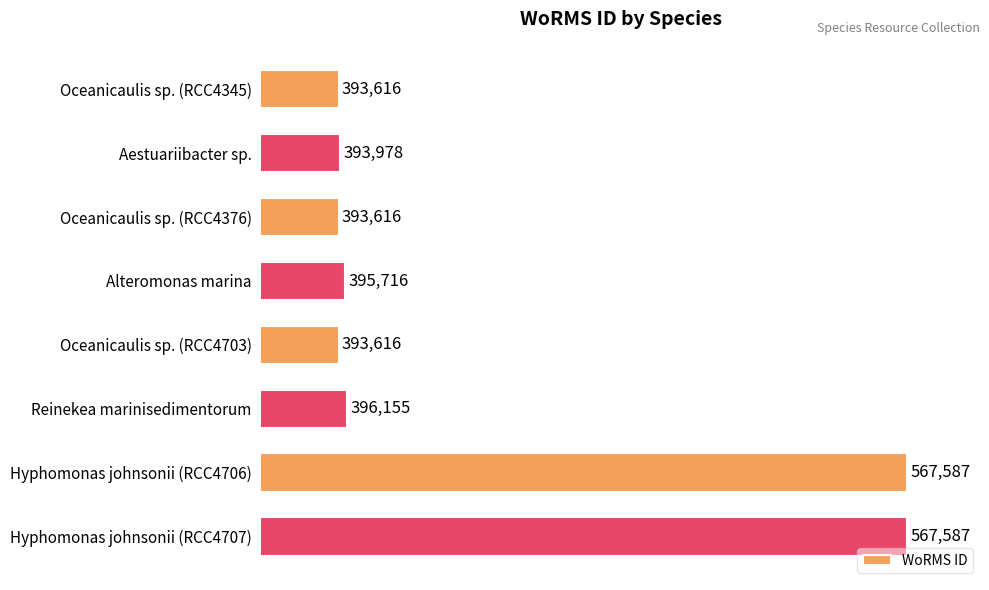

How many categories are shown in the chart?

8